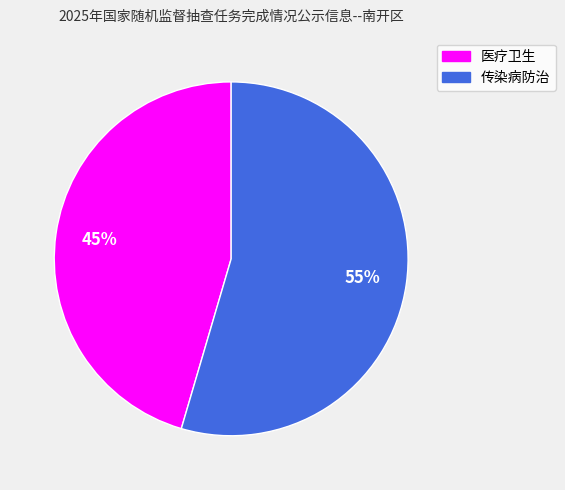

What is the ratio of the value at 传染病防治 to the value at 医疗卫生?

1.2